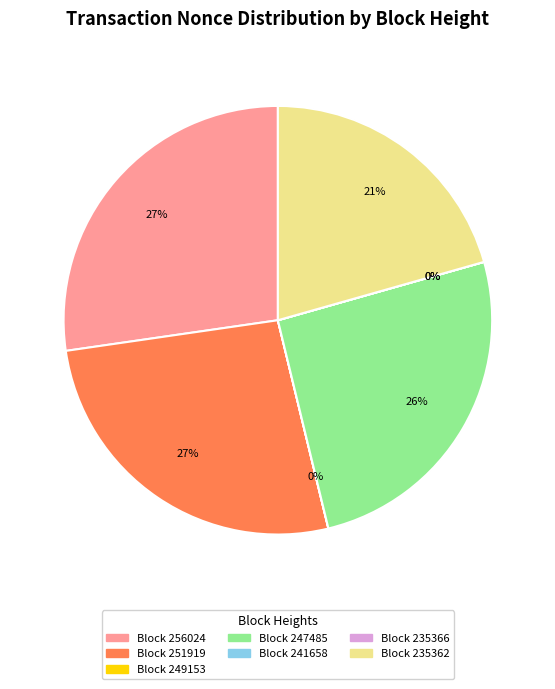

What is the total percentage of 256024 and 241658?

27.3%